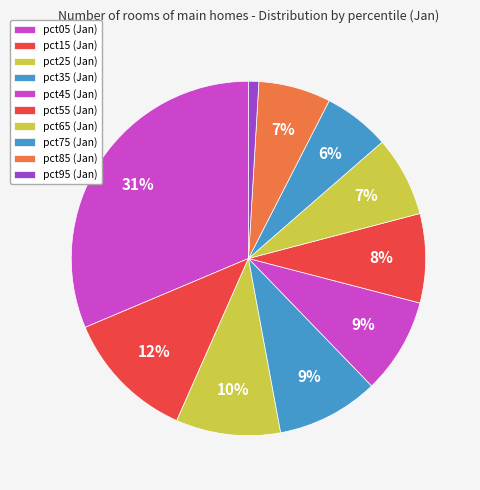

What is the total percentage of pct75 and pct45?

14.8%